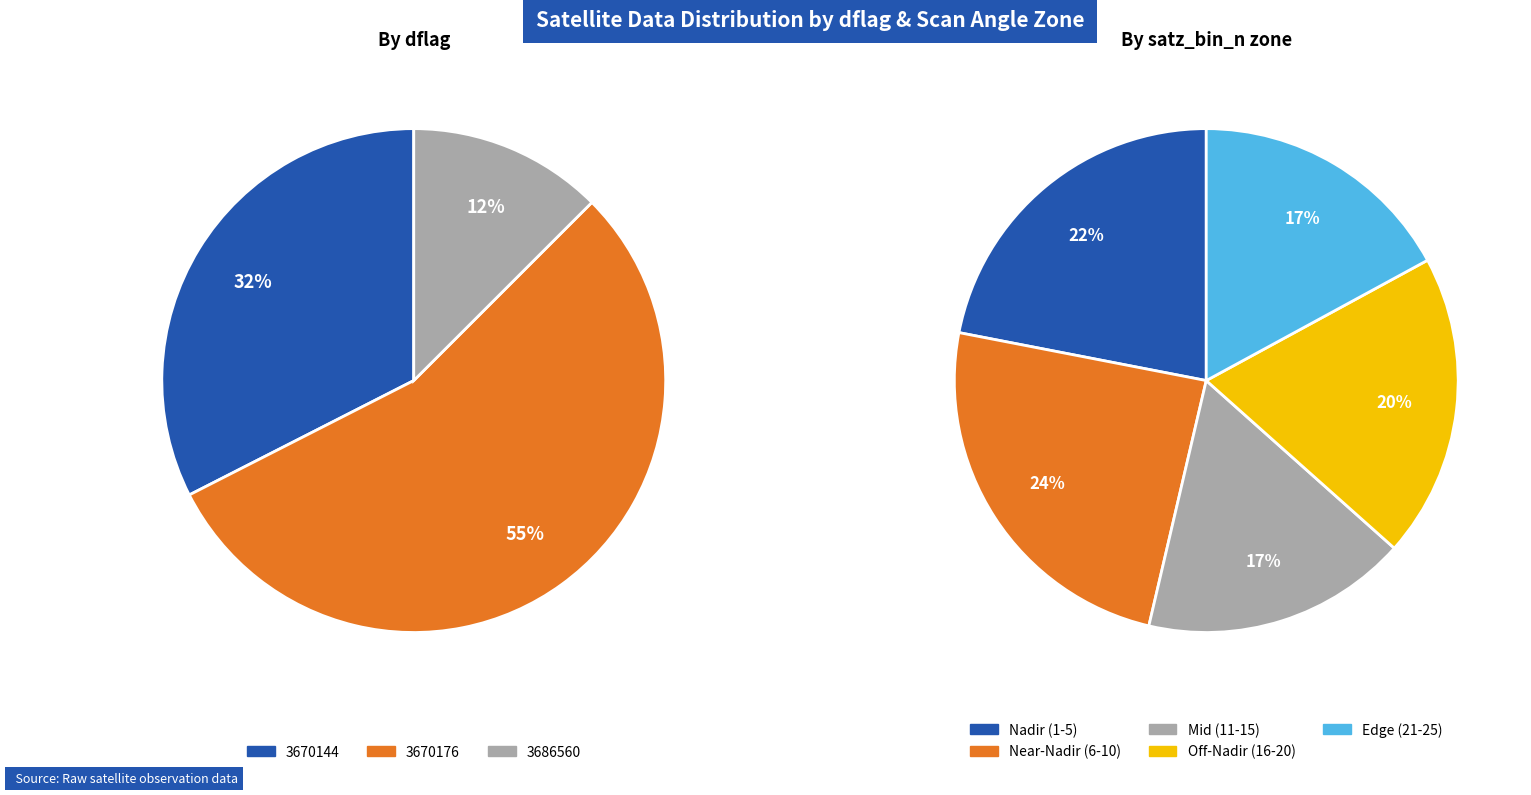

Does any single category account for the majority?

No